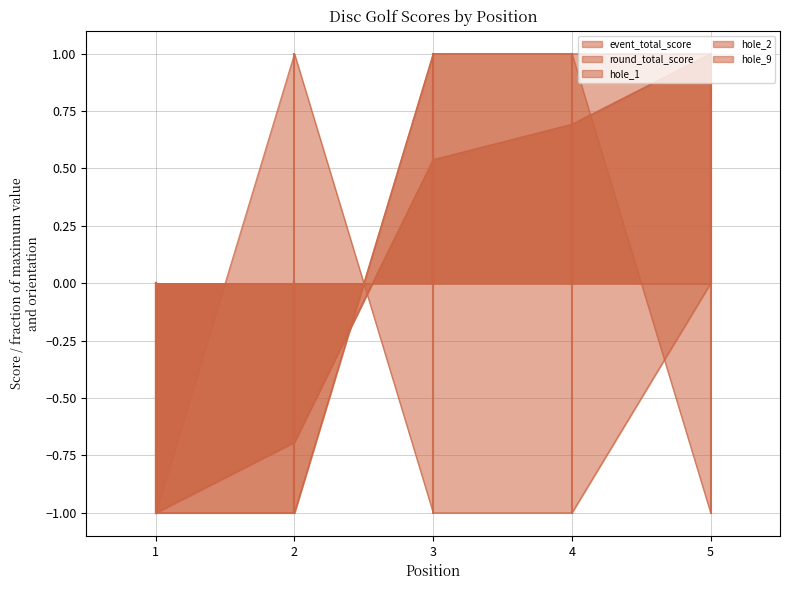

What is the value of the hole_1 point at the 1st from the left?

-1.0